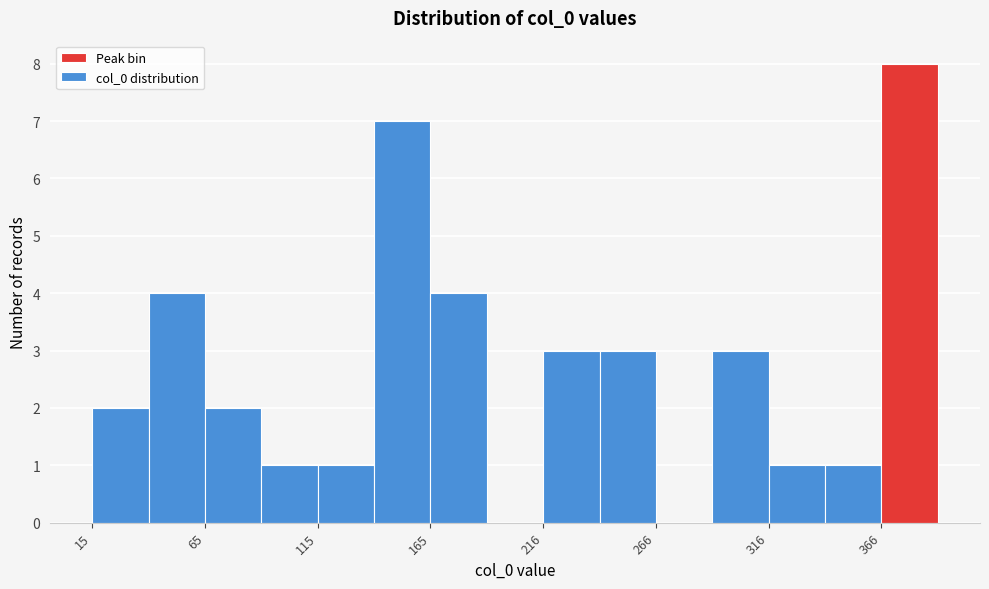

Read against the x-axis, roughly where is the centre of the tallest bar?

380